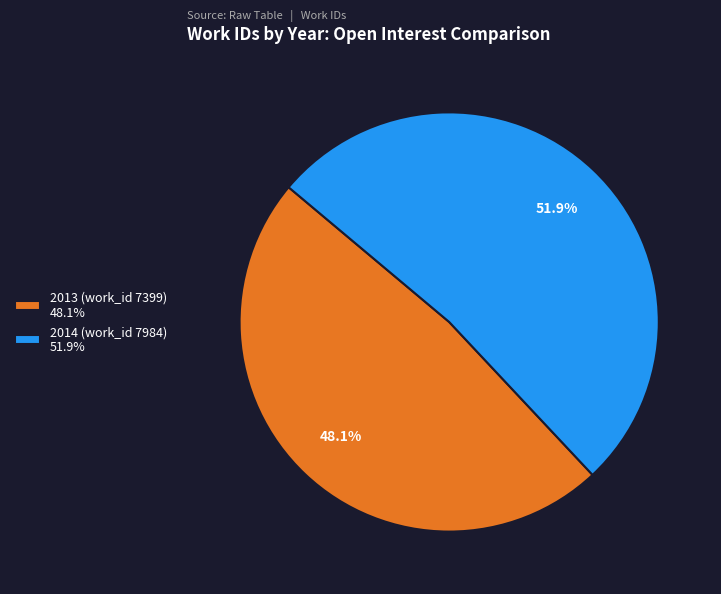

How many segments does this pie chart have?

2